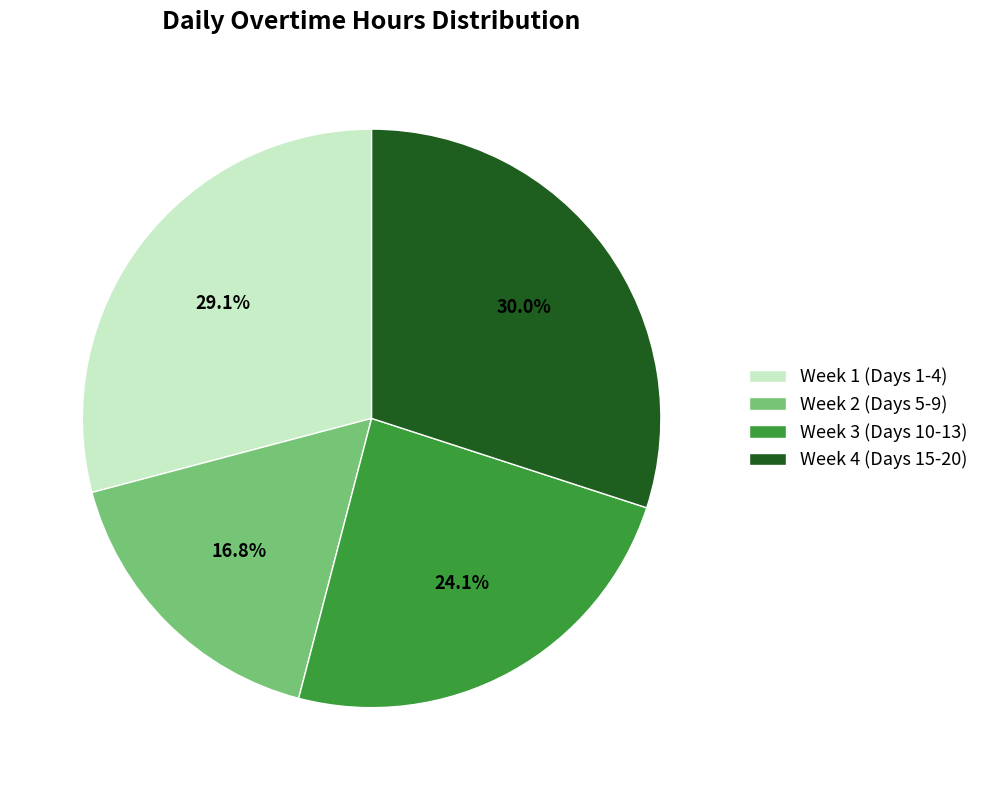

Approximately how many times larger is the value at Week 2 (Days 5-9) compared to Week 3 (Days 10-13)?

0.7